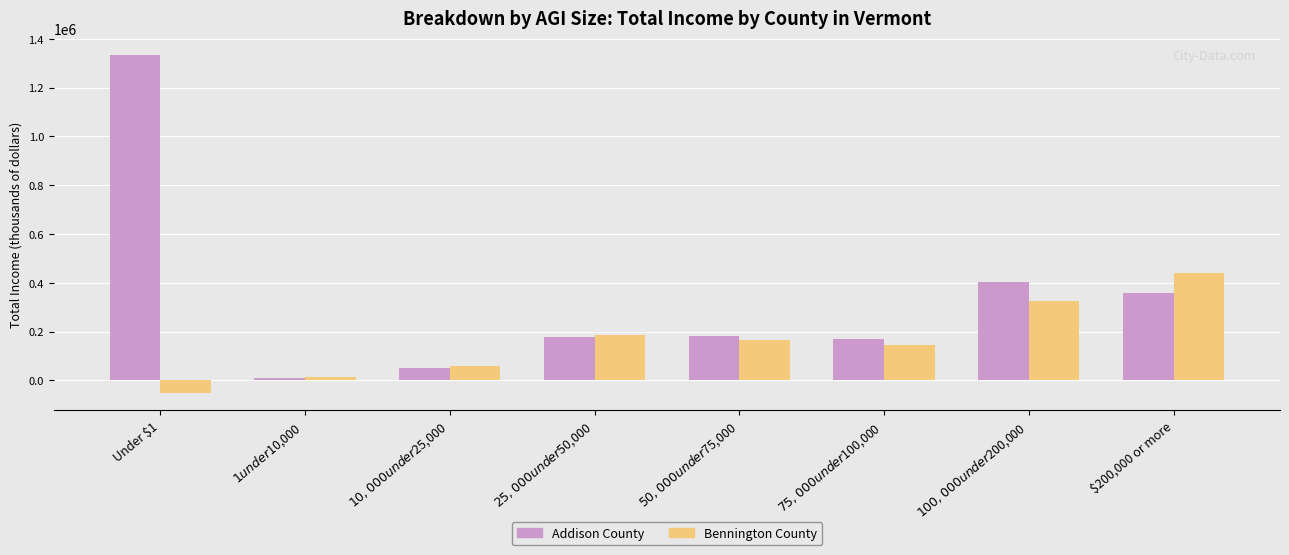

What is the spread (max minus min) of values at $25,000 under $50,000?

9078